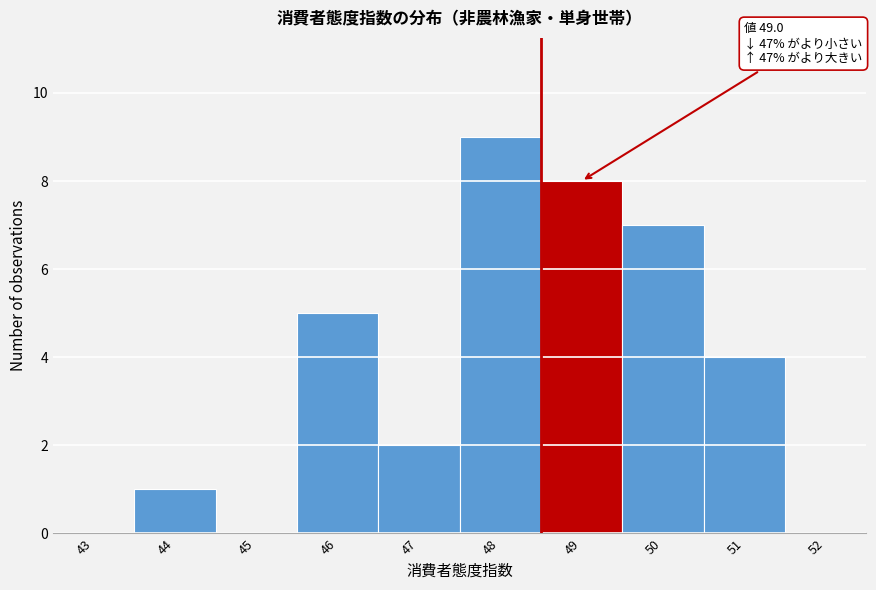

Reading left to right, extract all data points from this chart.

43=0	44=1	45=0	46=5	47=2	48=9	49=8	50=7	51=4	52=0